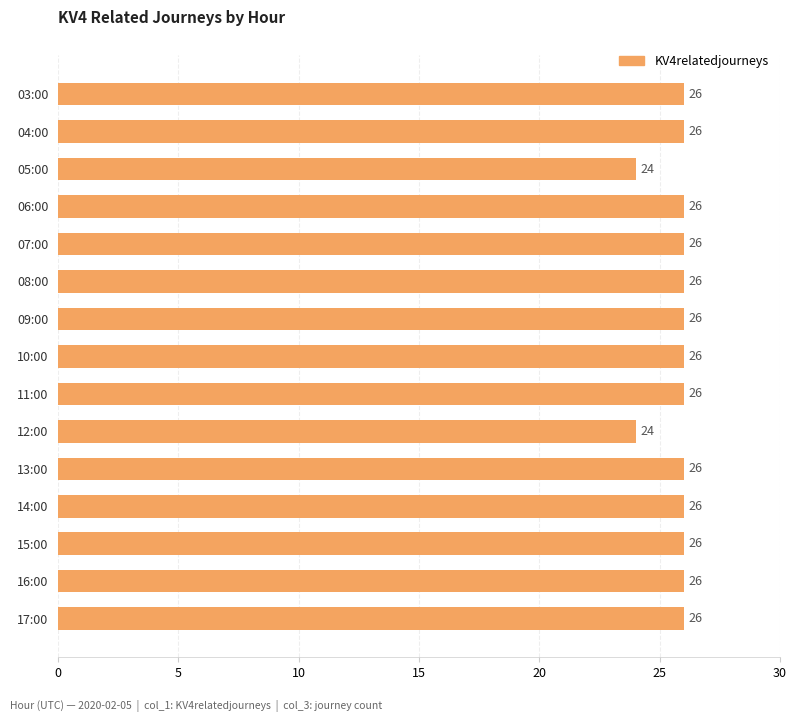

Reading top to bottom, list all the values displayed in this chart.

26	26	24	26	26	26	26	26	26	24	26	26	26	26	26